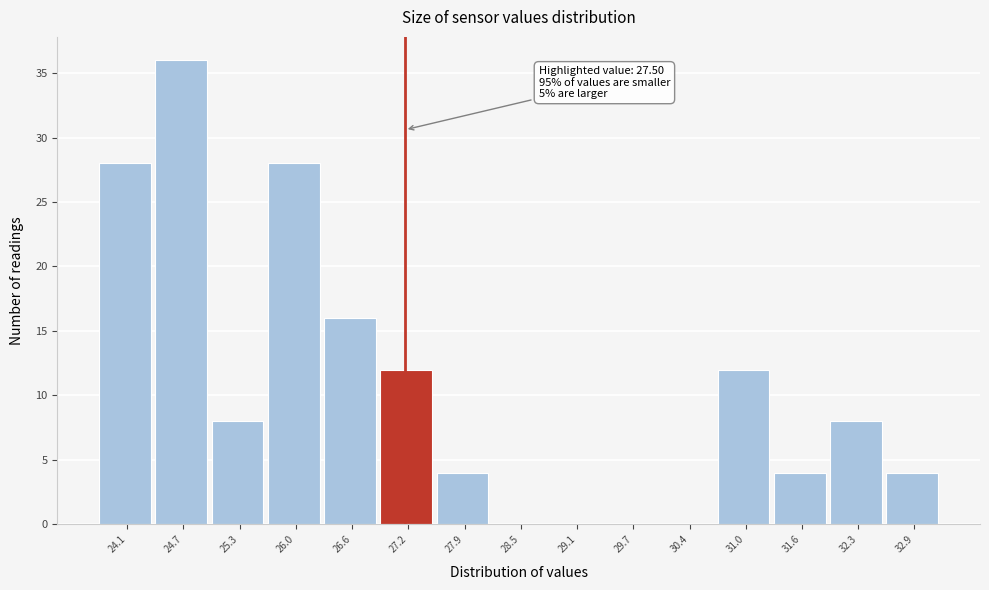

Reading right to left, extract all data points from this chart.

32.9=4	32.3=8	31.6=4	31.0=12	30.4=0	29.7=0	29.1=0	28.5=0	27.9=4	27.2=12	26.6=16	26.0=28	25.3=8	24.7=36	24.1=28